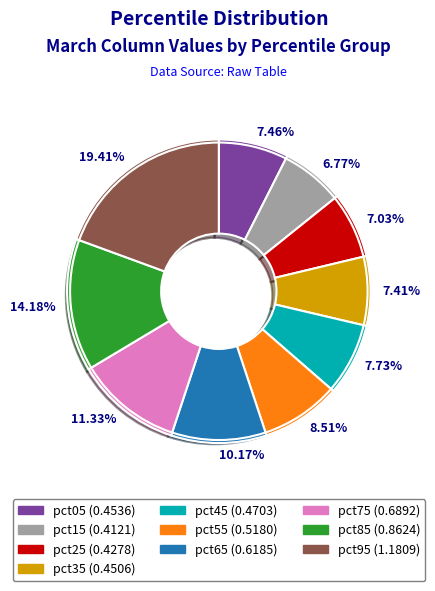

Does pct05 represent more than half of the total?

No